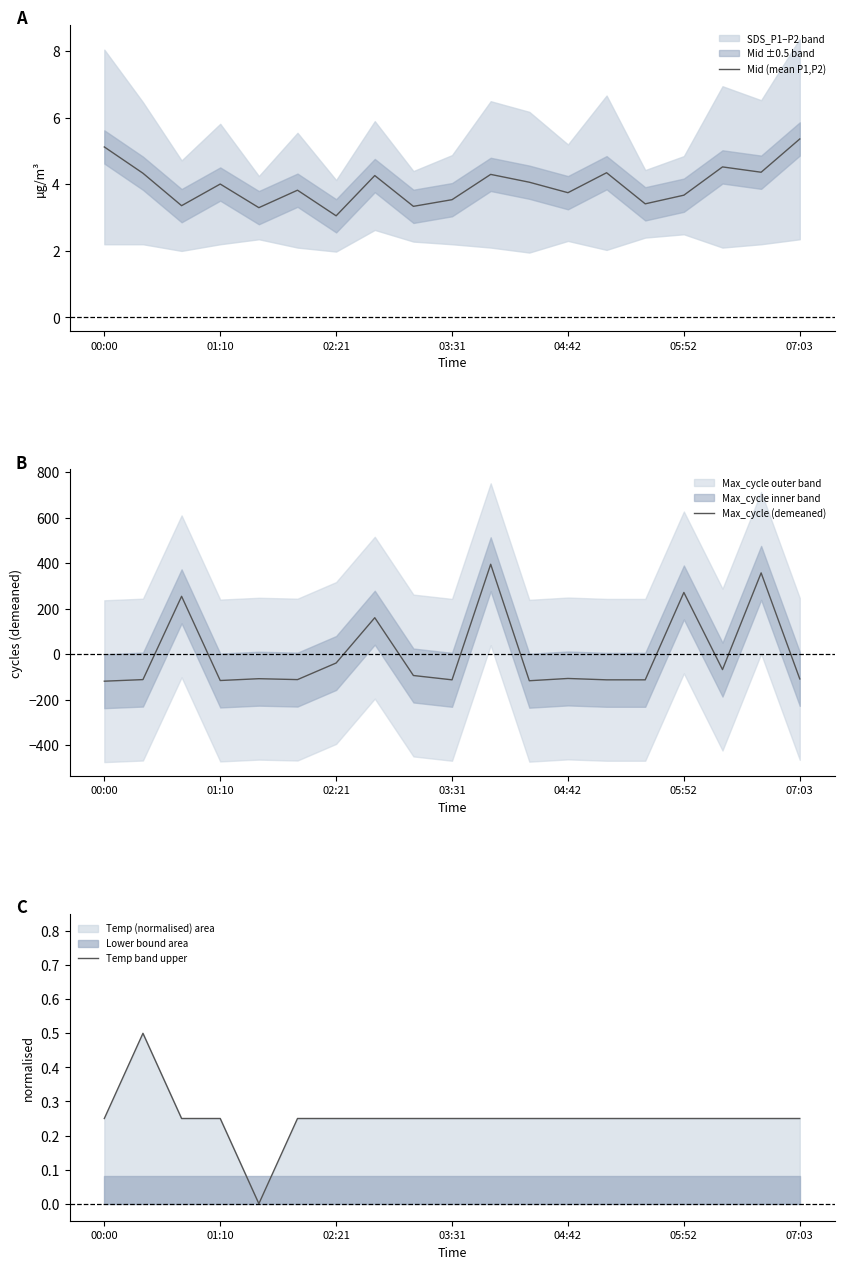

Rank the series at 17 from lowest to highest value.

Temp band upper, Mid (mean P1,P2), Max_cycle (demeaned)